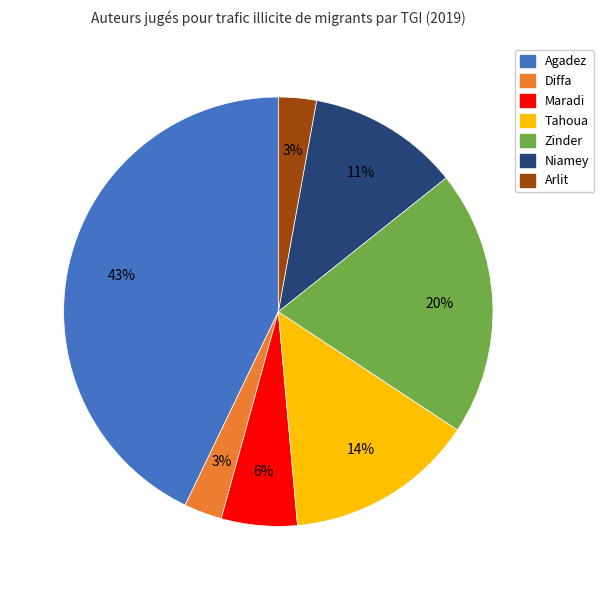

To the nearest percent, what is the average slice percentage?

14%